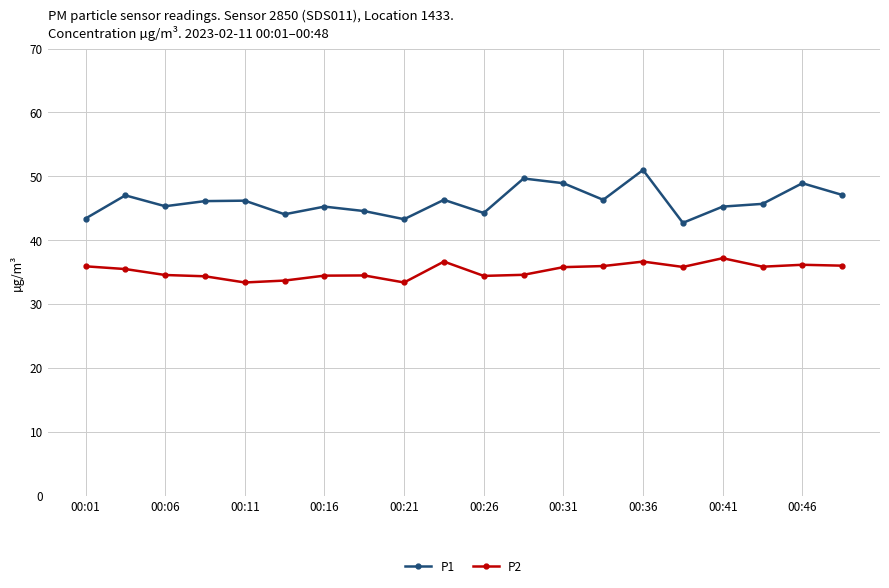

What is the value of the P2 point at the 20th from the left?

36.0